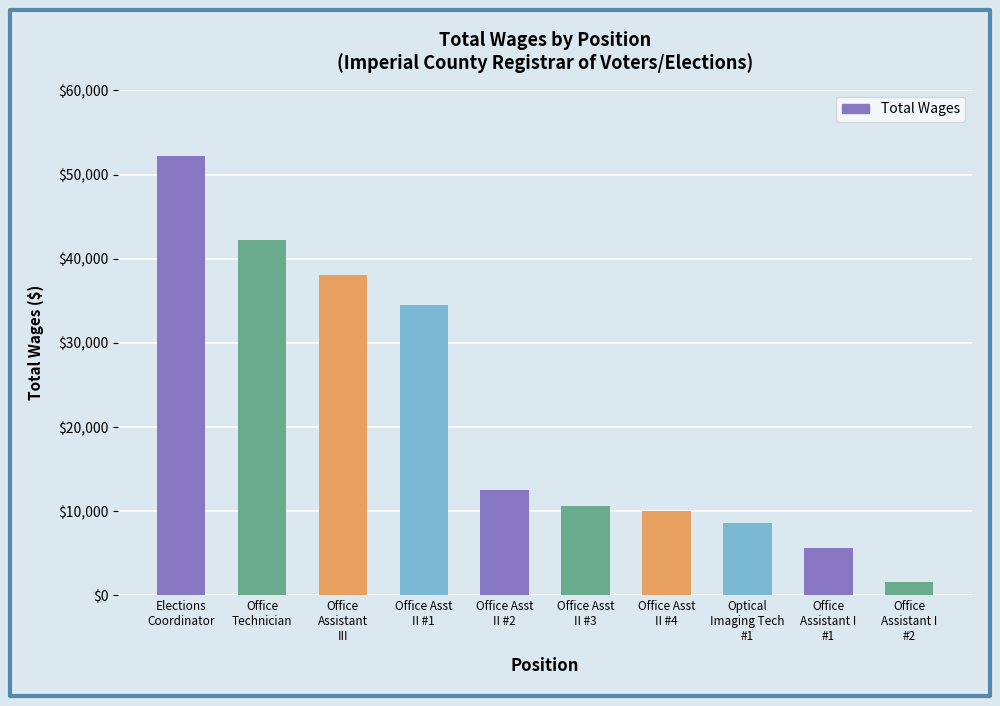

At which category does the chart reach its peak across all series?

Elections
Coordinator